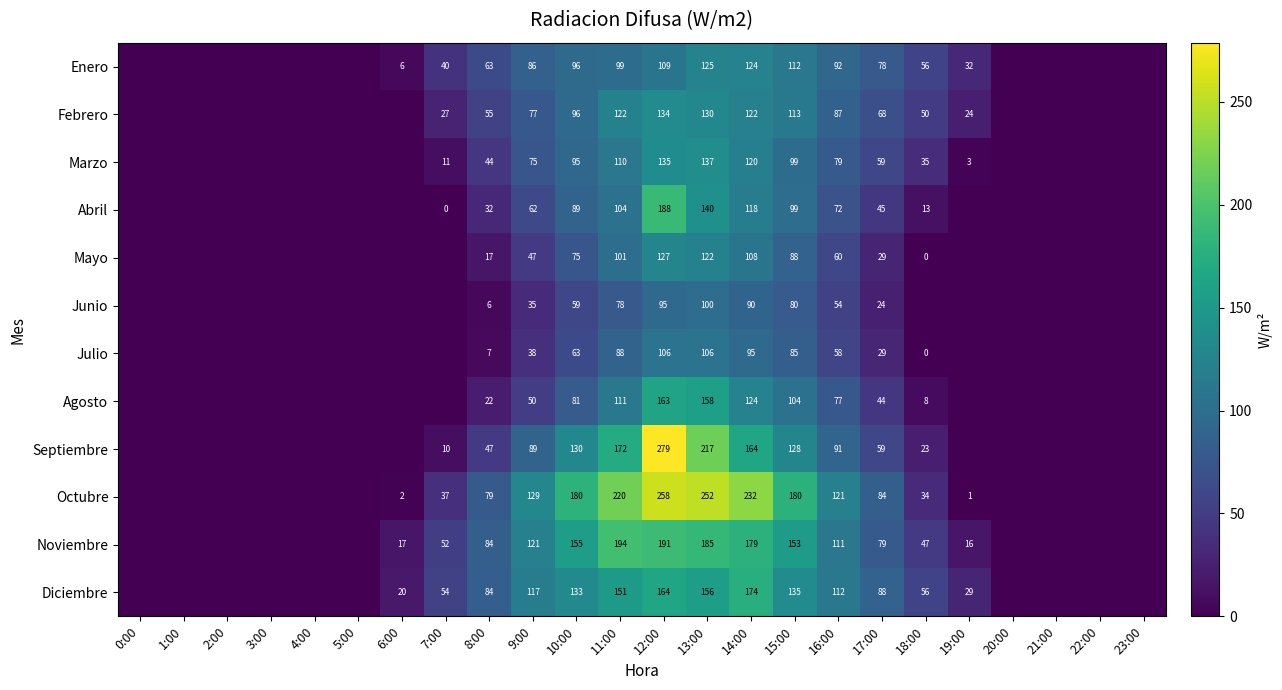

Rank the series at 12:00 from highest to lowest value.

Septiembre, Octubre, Noviembre, Abril, Diciembre, Agosto, Marzo, Febrero, Mayo, Enero, Julio, Junio